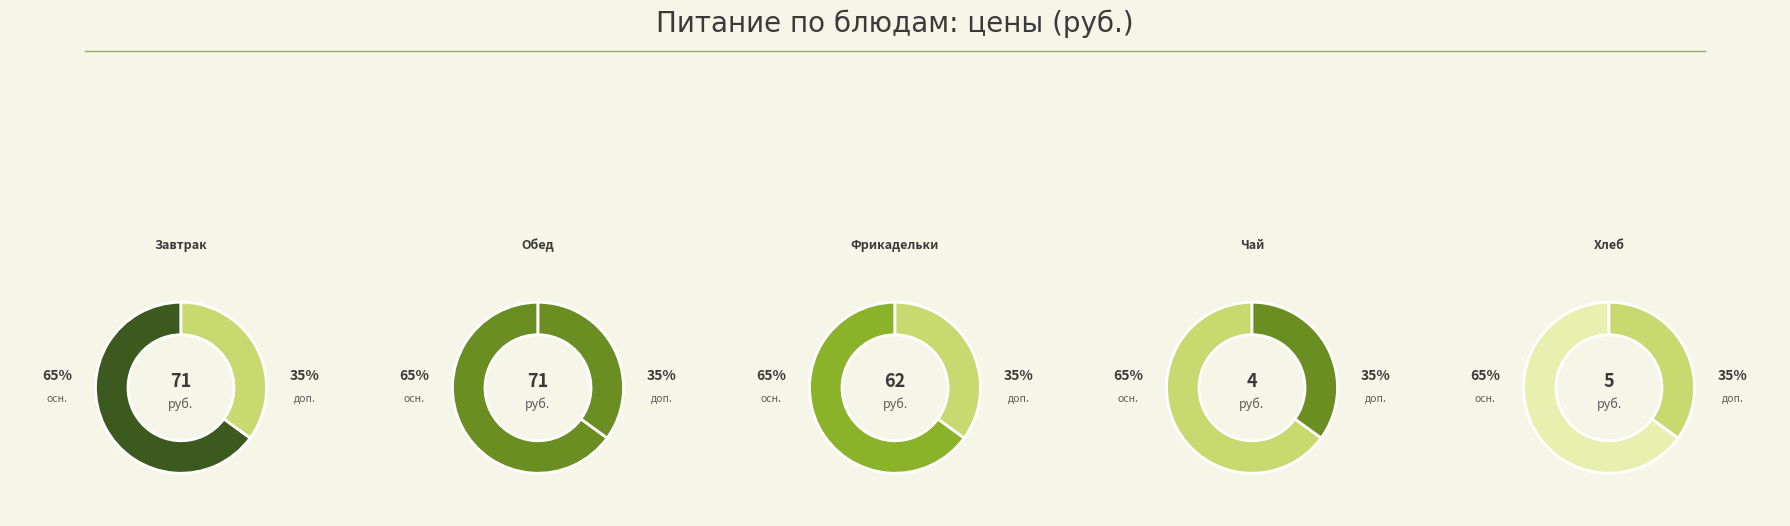

What is the change in value from Фрикадельки в соусе с картофельным пюре to Чай с сахаром?

-57.9